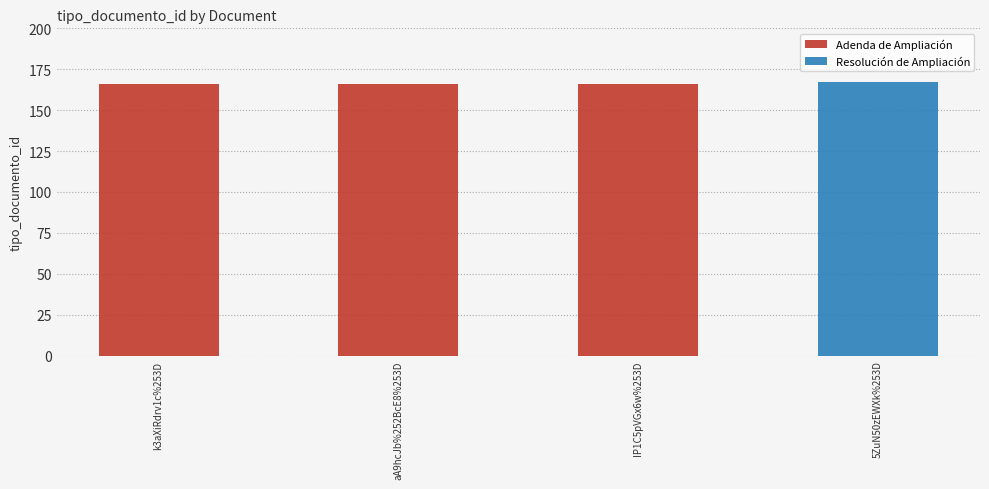

What is the label of the 3rd bar from the right?

aA9hcJb%252BcE8%253D